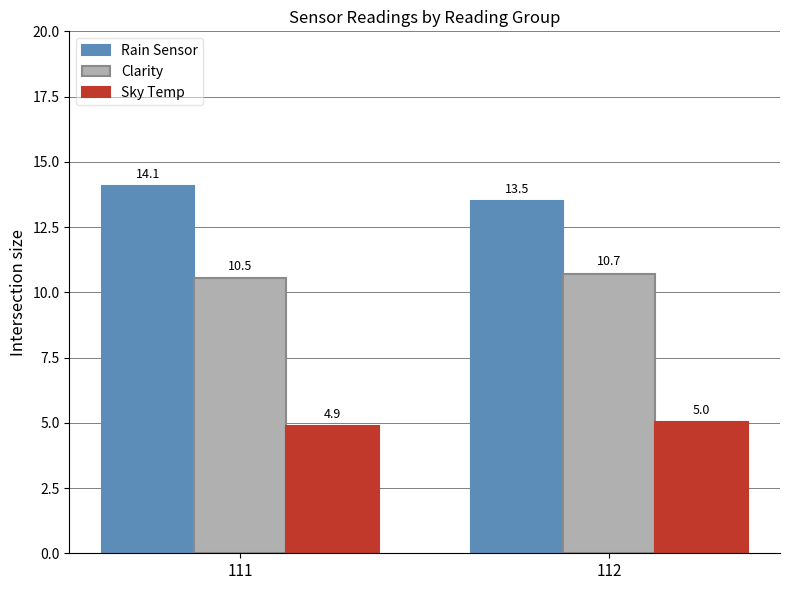

What is the minimum value for Rain Sensor?

13.5